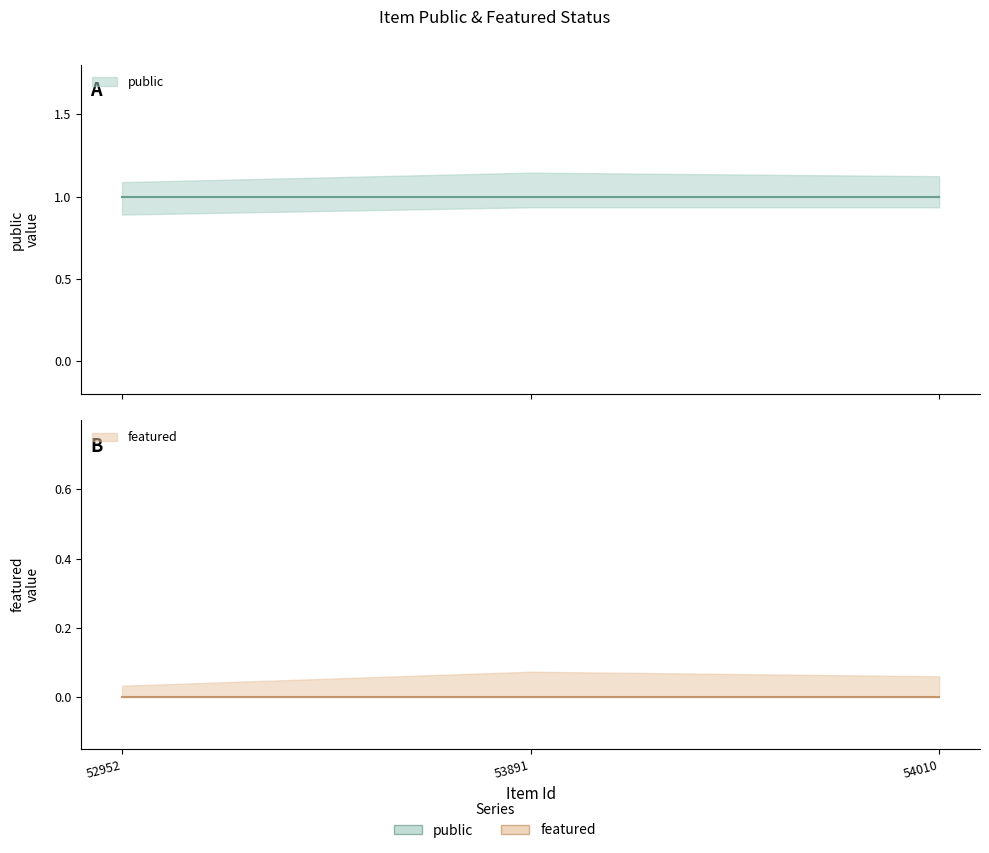

List the series in order of their peak value, lowest first.

featured, public